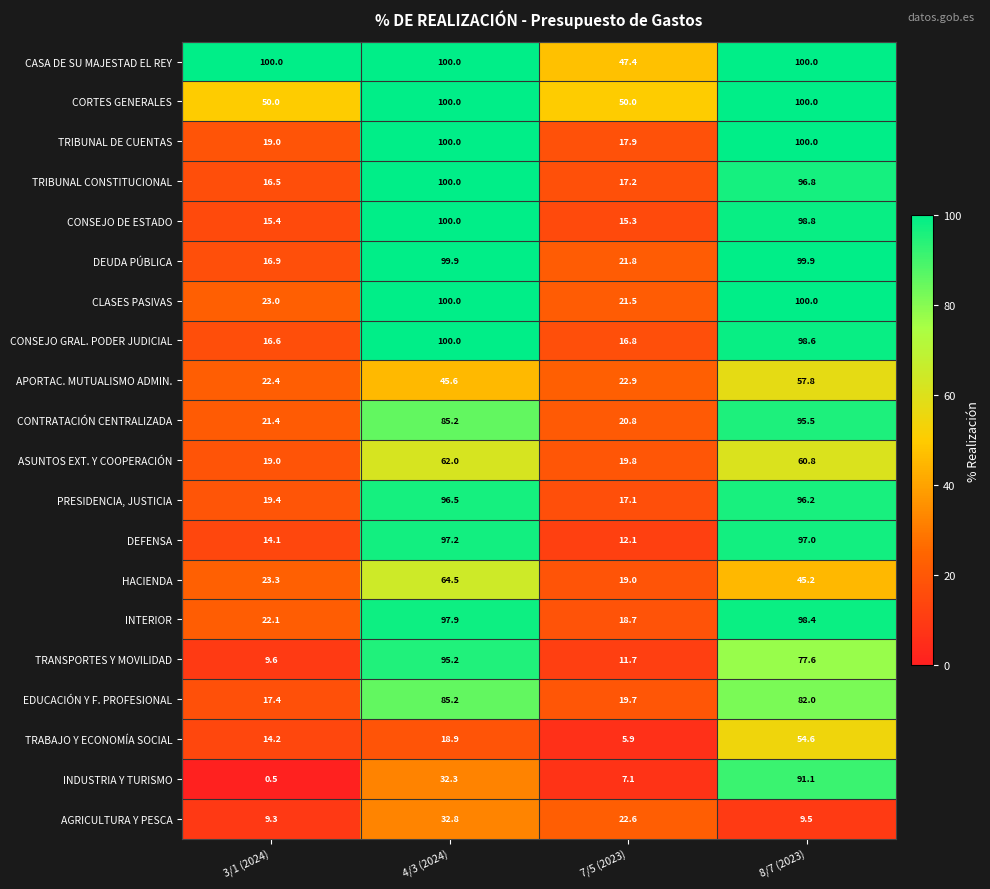

What is the difference between the INTERIOR values at 7/5 (2023) and 8/7 (2023)?

79.7